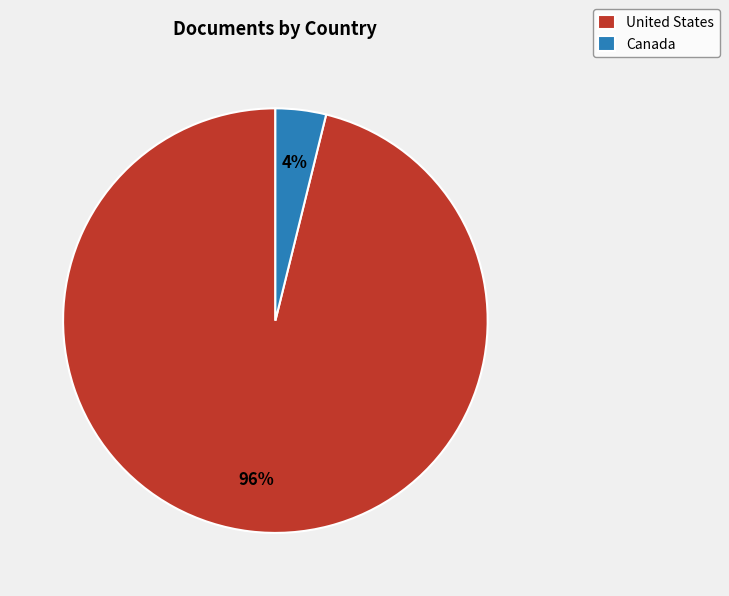

How many slices are in this pie chart?

2